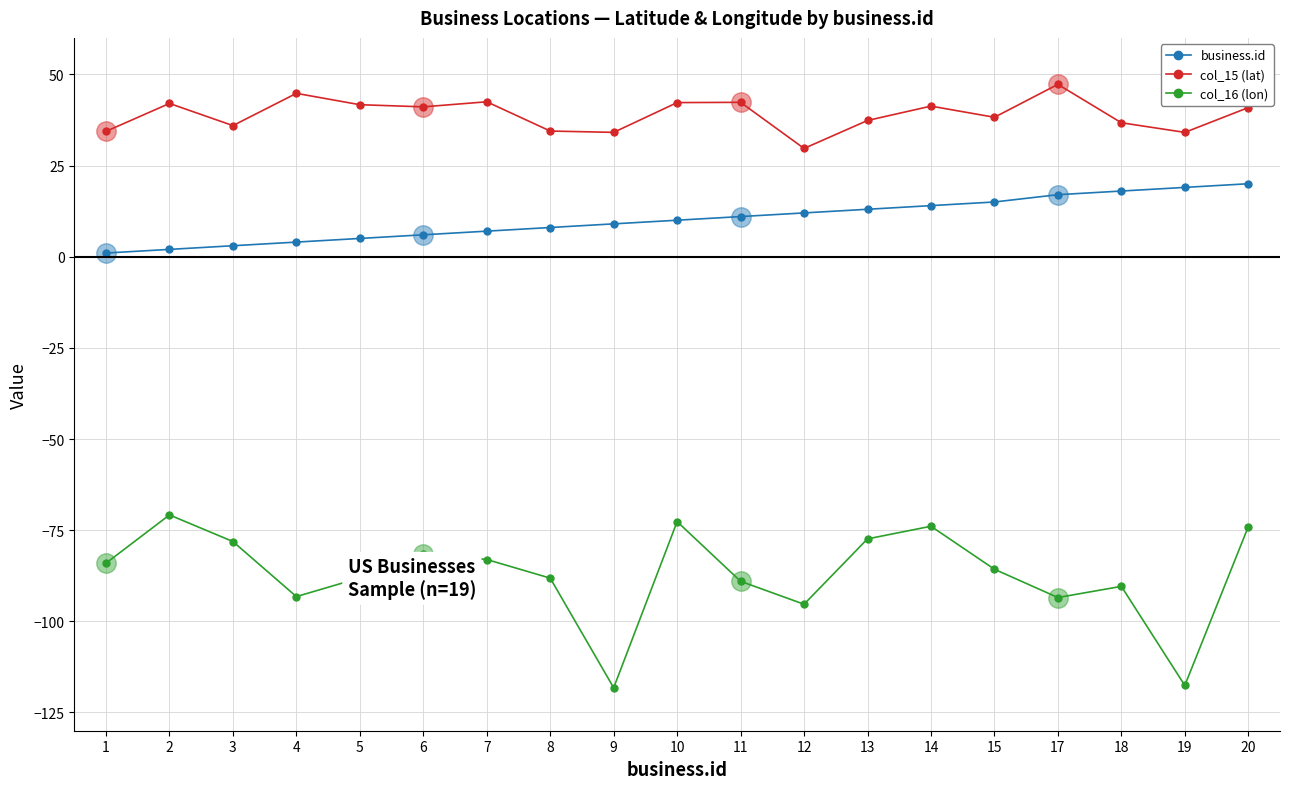

At which label does col_15 (lat) reach its peak?

17